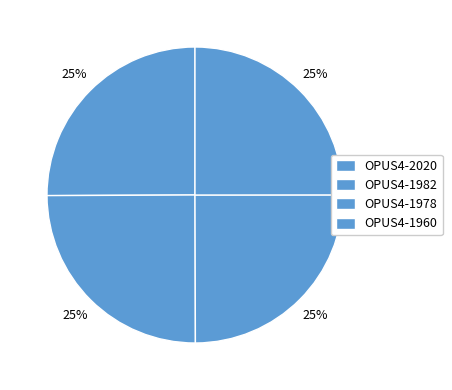

How many slices are in this pie chart?

4